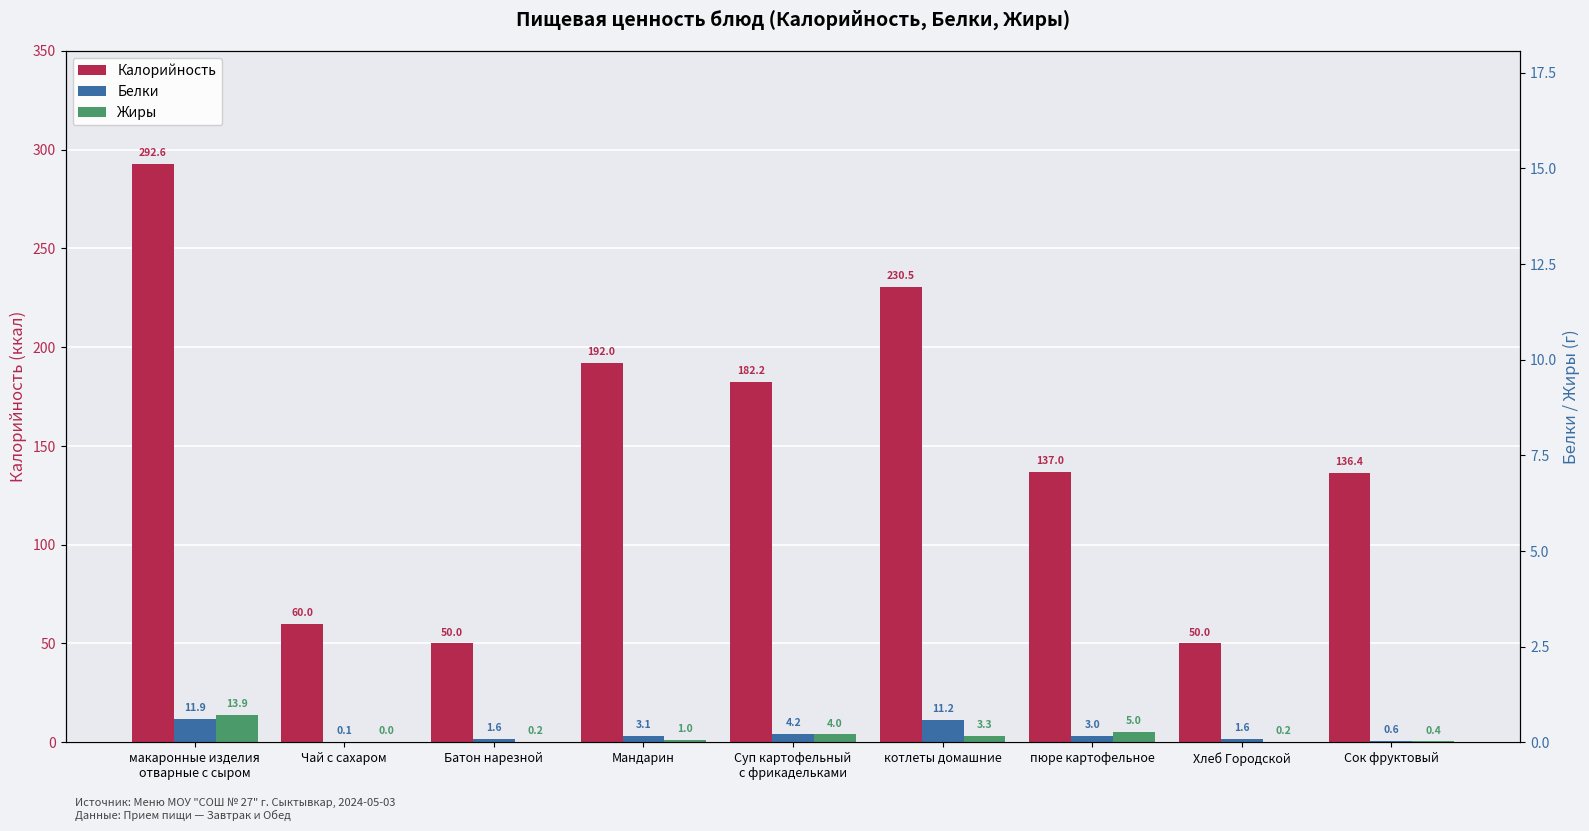

Which category has the highest value across all series?

макаронные изделия
отварные с сыром